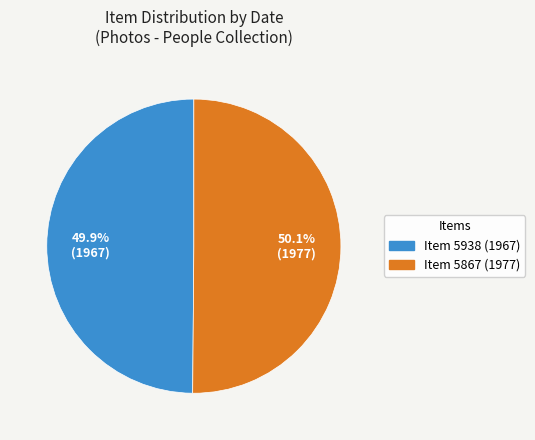

Does any single category account for the majority?

Yes